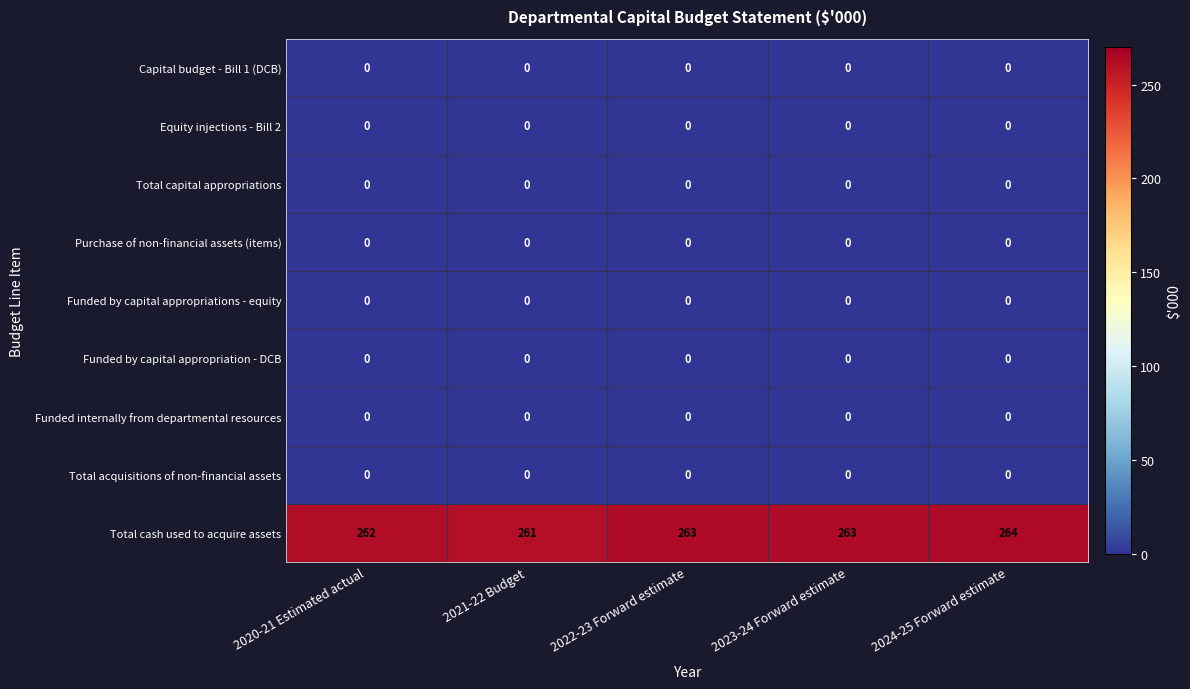

What is the total value across all series at 2021-22 Budget?

261